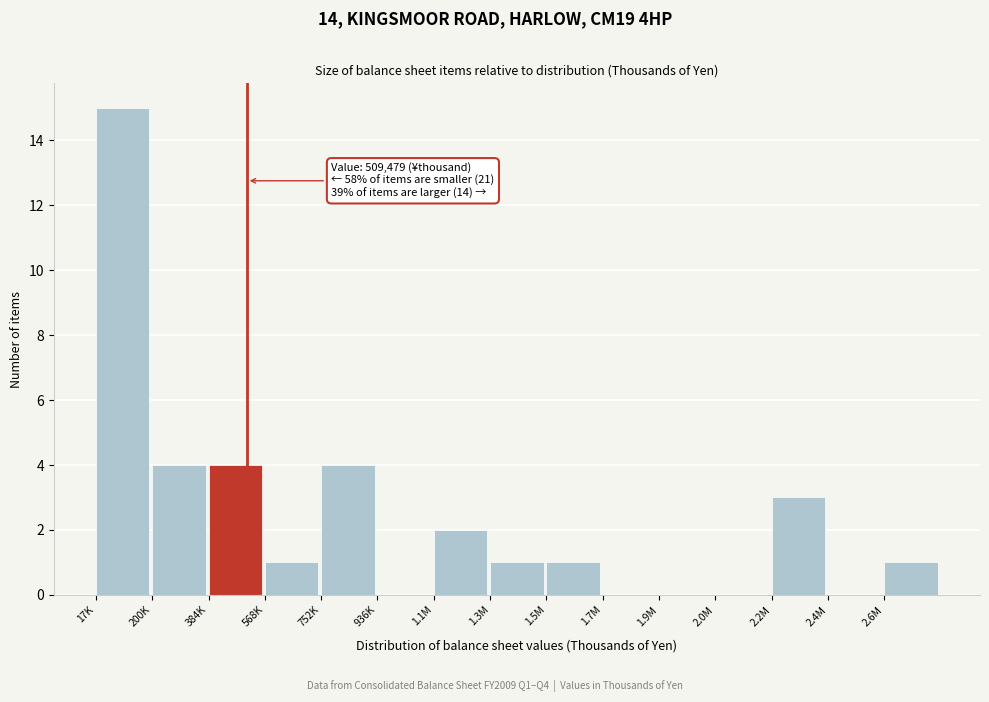

Reading right to left, what are all the values shown in this chart?

2.6M=1	2.4M=0	2.2M=3	2.0M=0	1.9M=0	1.7M=0	1.5M=1	1.3M=1	1.1M=2	936K=0	752K=4	568K=1	384K=4	200K=4	17K=15